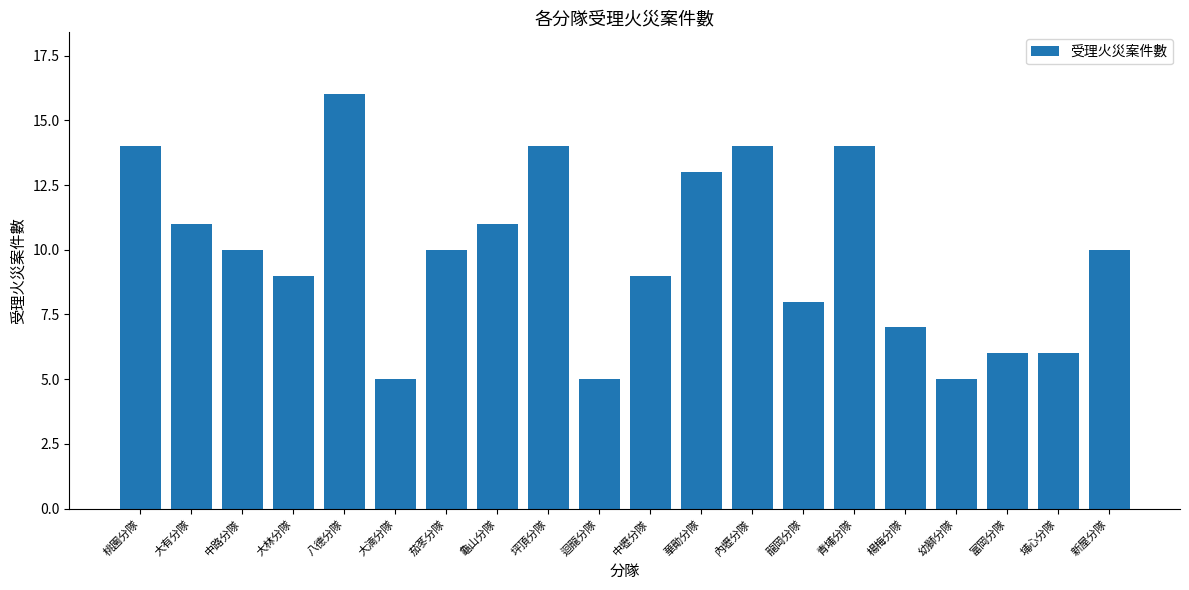

What is the difference between the maximum and minimum values?

11